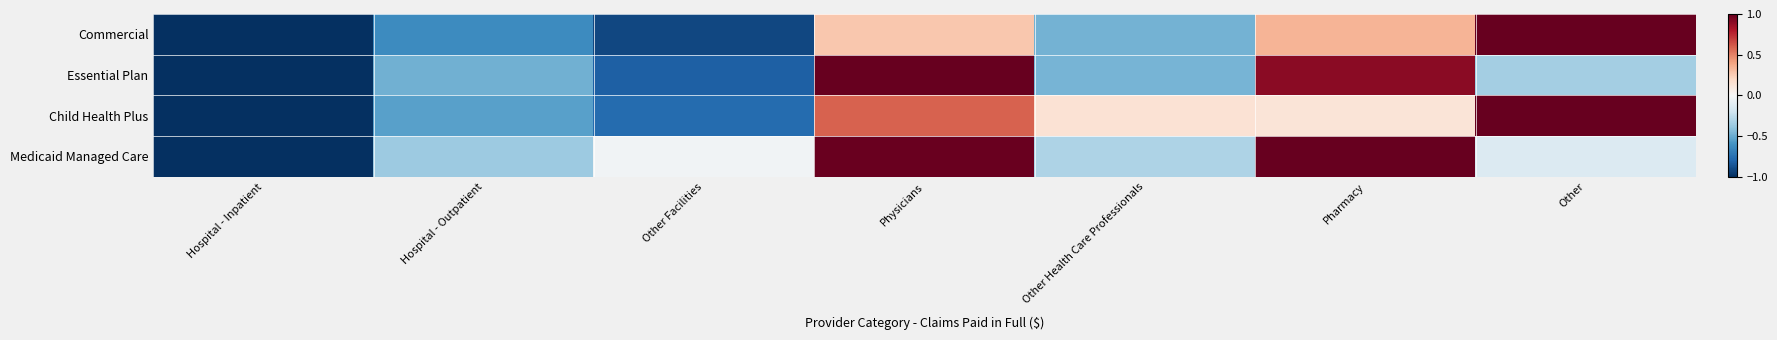

Which label corresponds to the largest value in the chart?

Other